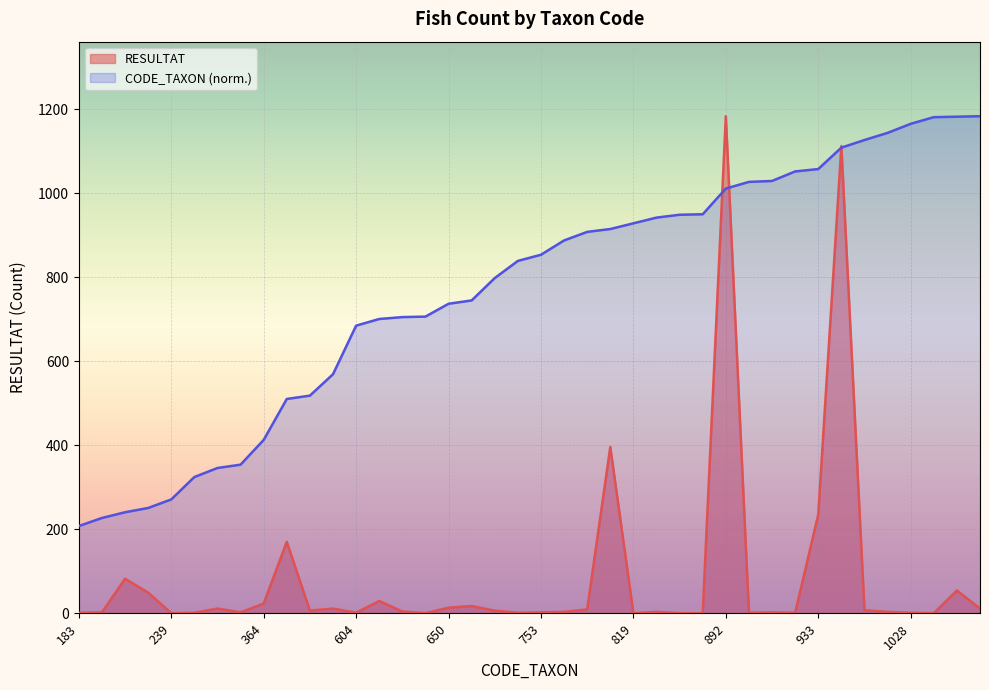

Rank the series by their average value, from lowest to highest.

RESULTAT, CODE_TAXON (norm.)